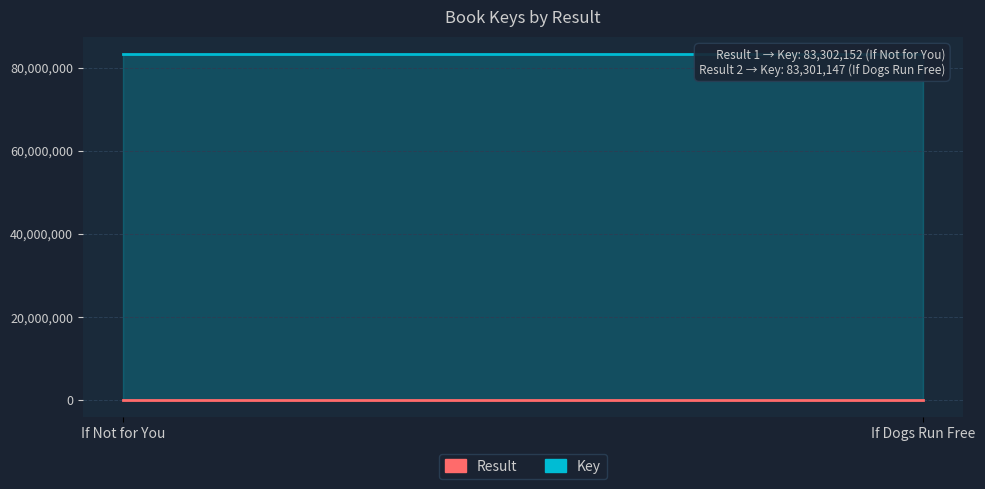

Is it true that Key equals 130664357 at If Not for You?

False